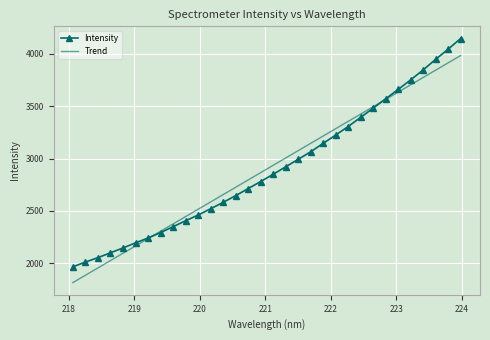

What is the smallest value displayed?

1813.1